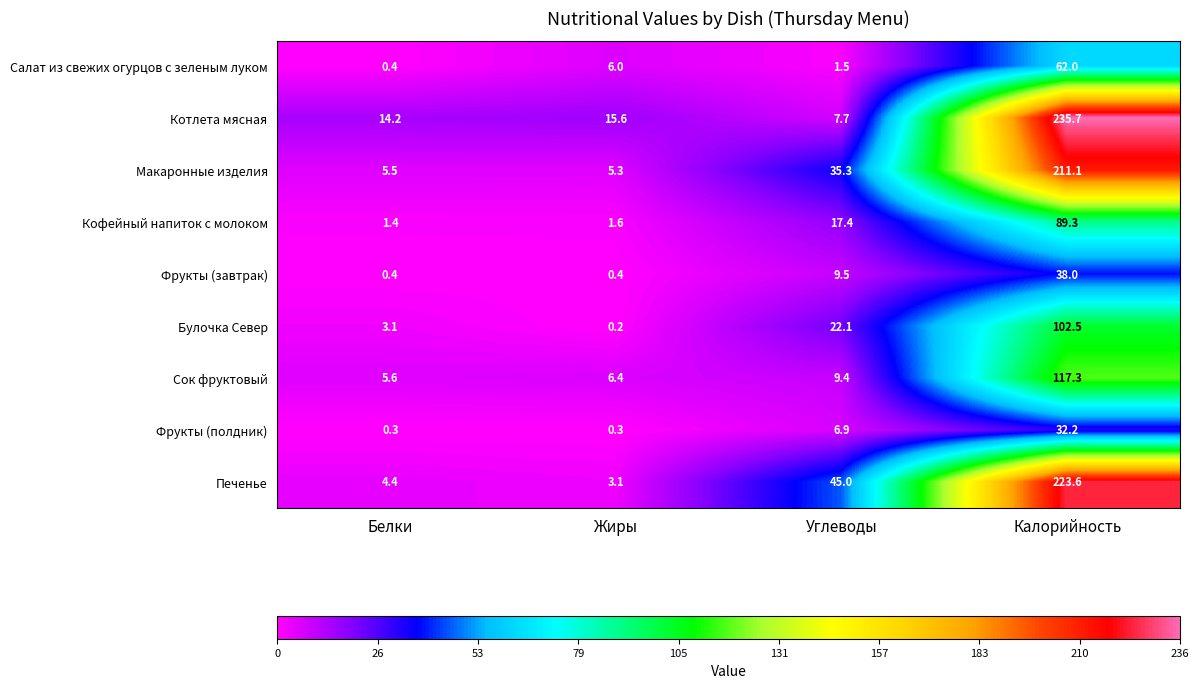

Which series has the largest range (max minus min)?

Котлета мясная